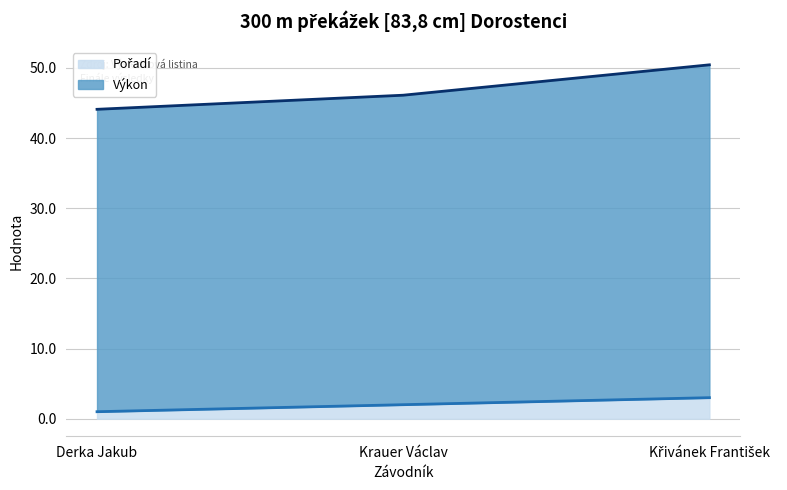

Rank the series at Derka Jakub from lowest to highest value.

Pořadí, Výkon